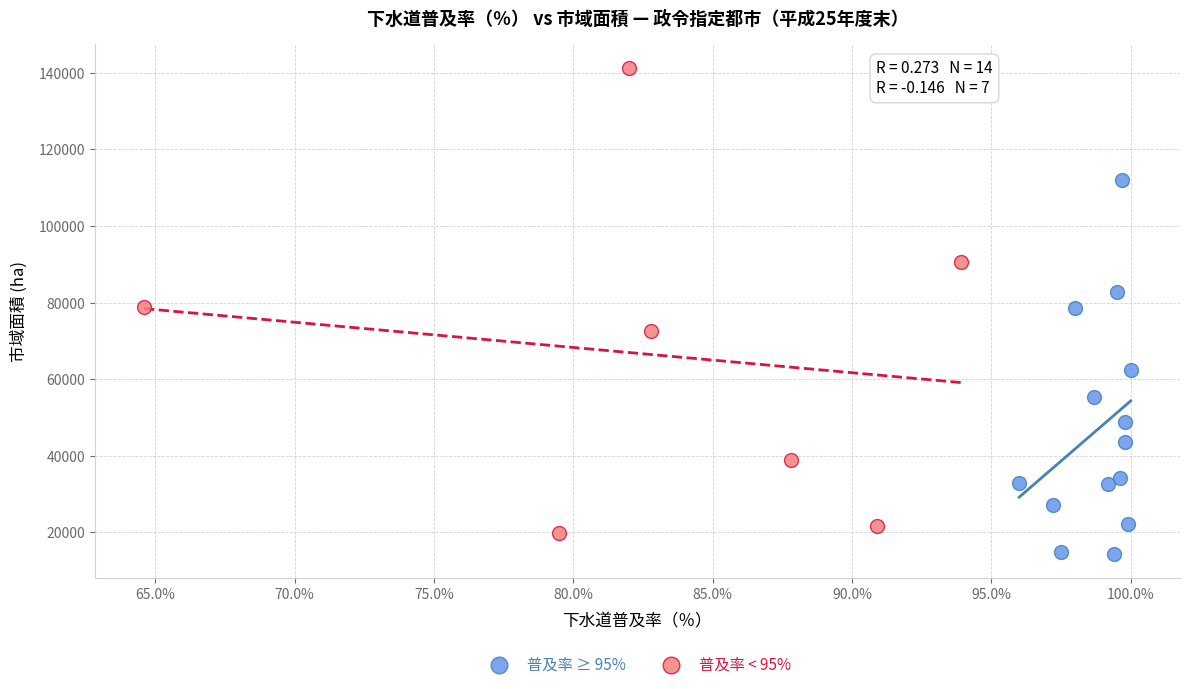

Which series has the widest spread of Y values?

普及率 < 95%